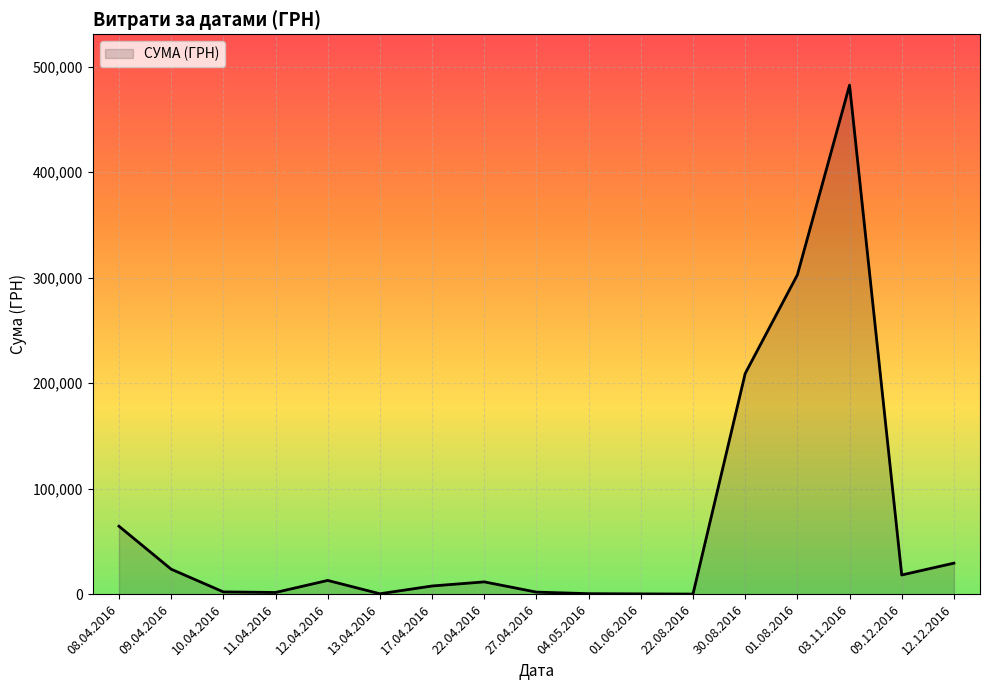

Is it true that the value at 03.11.2016 is 482338.9?

True